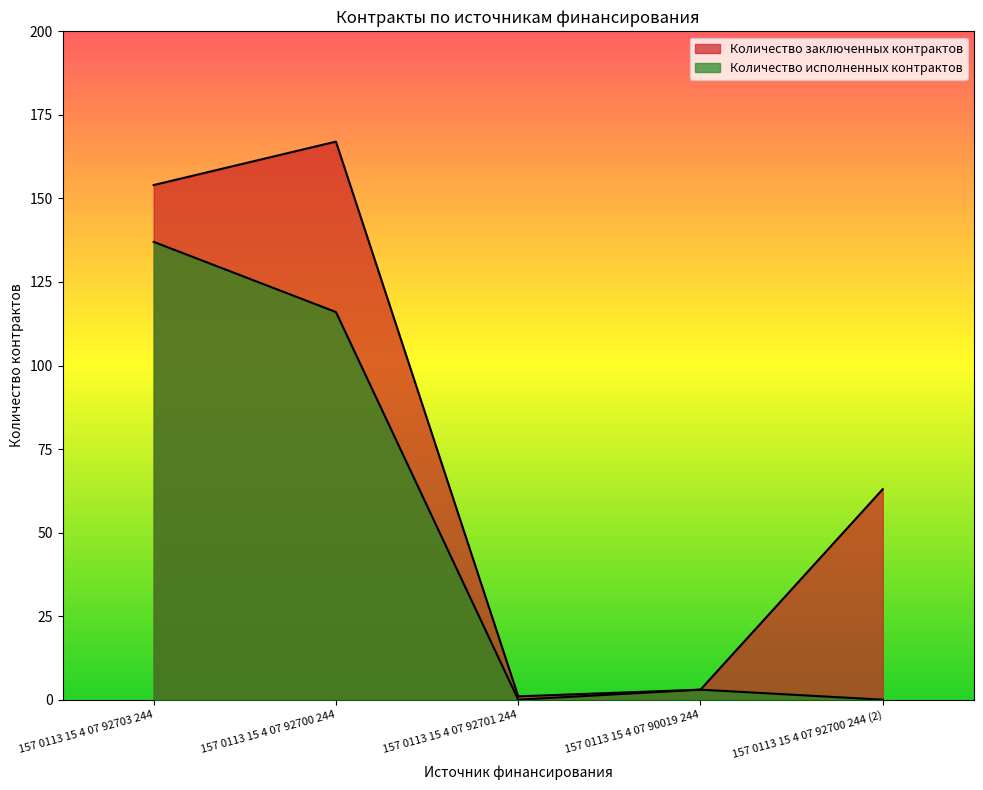

What is the difference between the Количество заключенных контрактов values at 157 0113 15 4 07 92703 244 and 157 0113 15 4 07 92701 244?

153